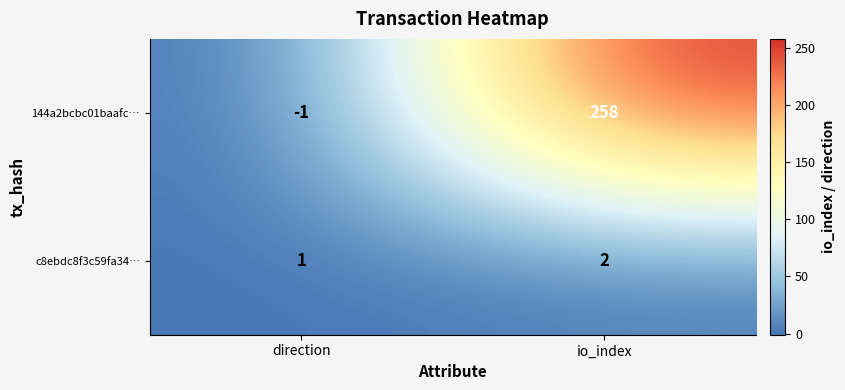

What is the maximum value shown in the chart?

258